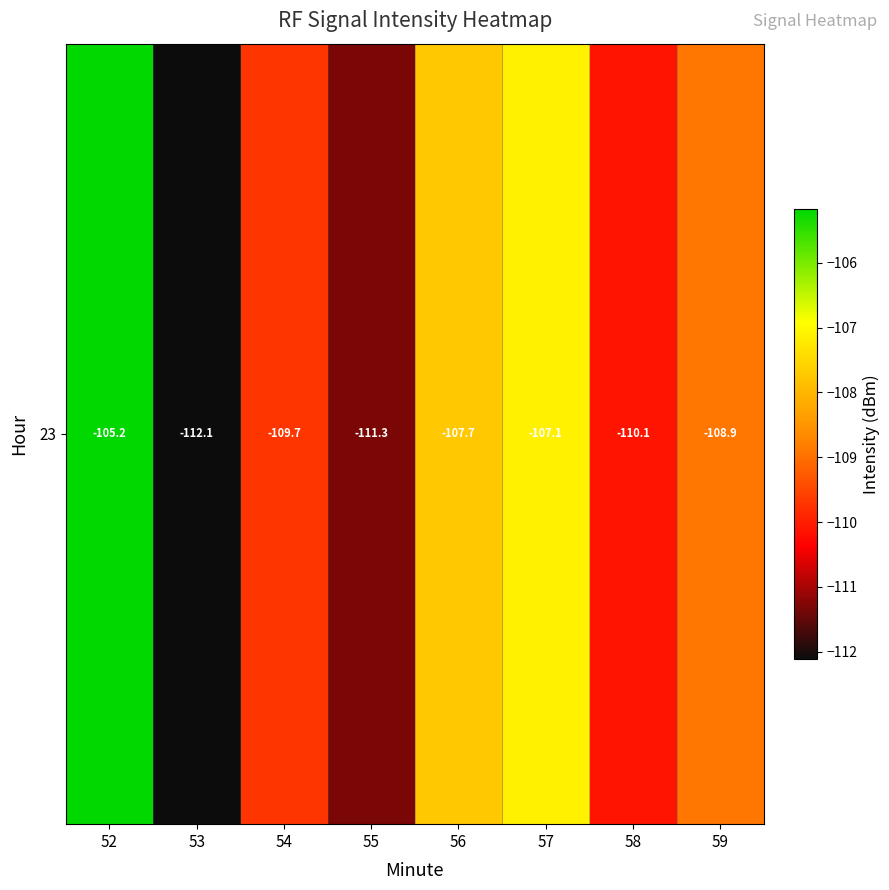

Read the value at 58.

-110.1